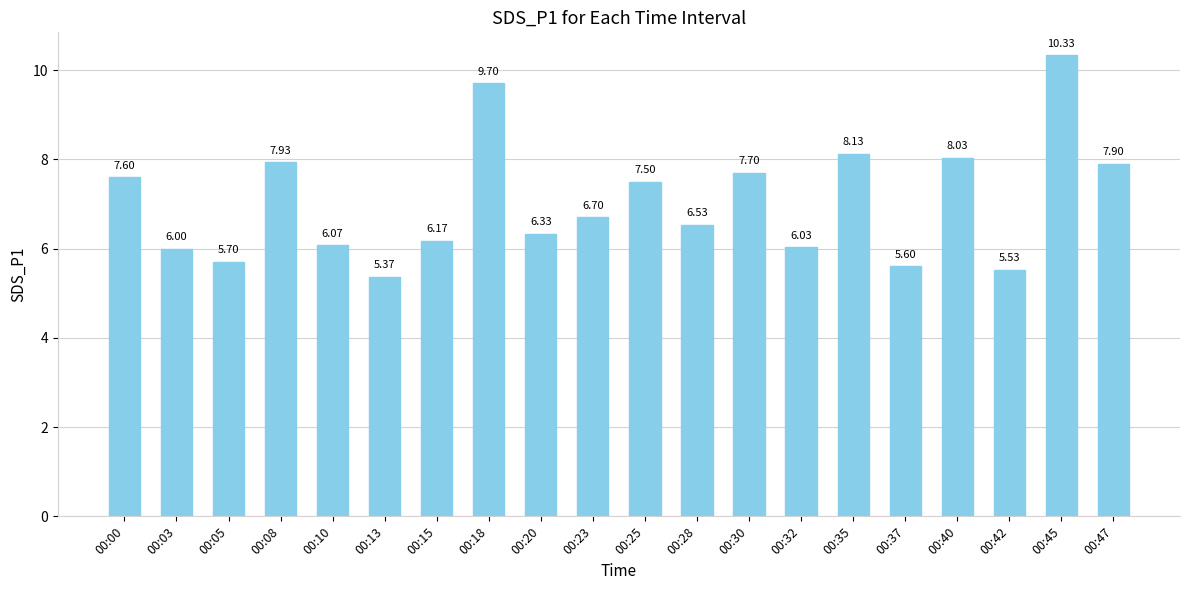

How many data points does each series have?

20